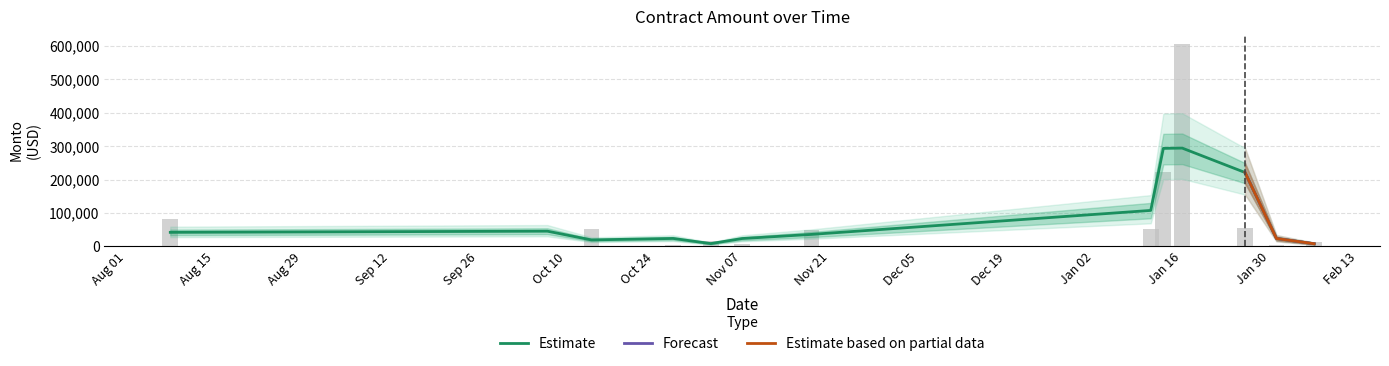

What is the approximate value of Lower Bound at 2023-02-06?

3200.0